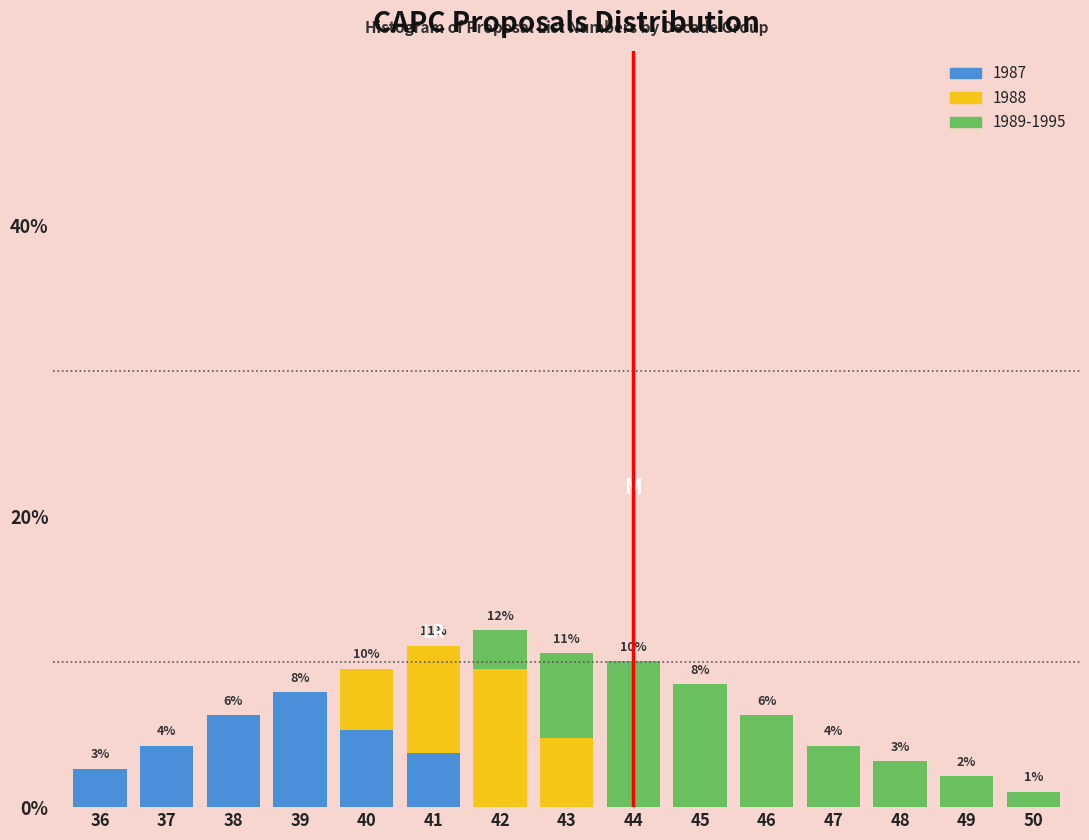

What is the total value across all series at 50?

1.1